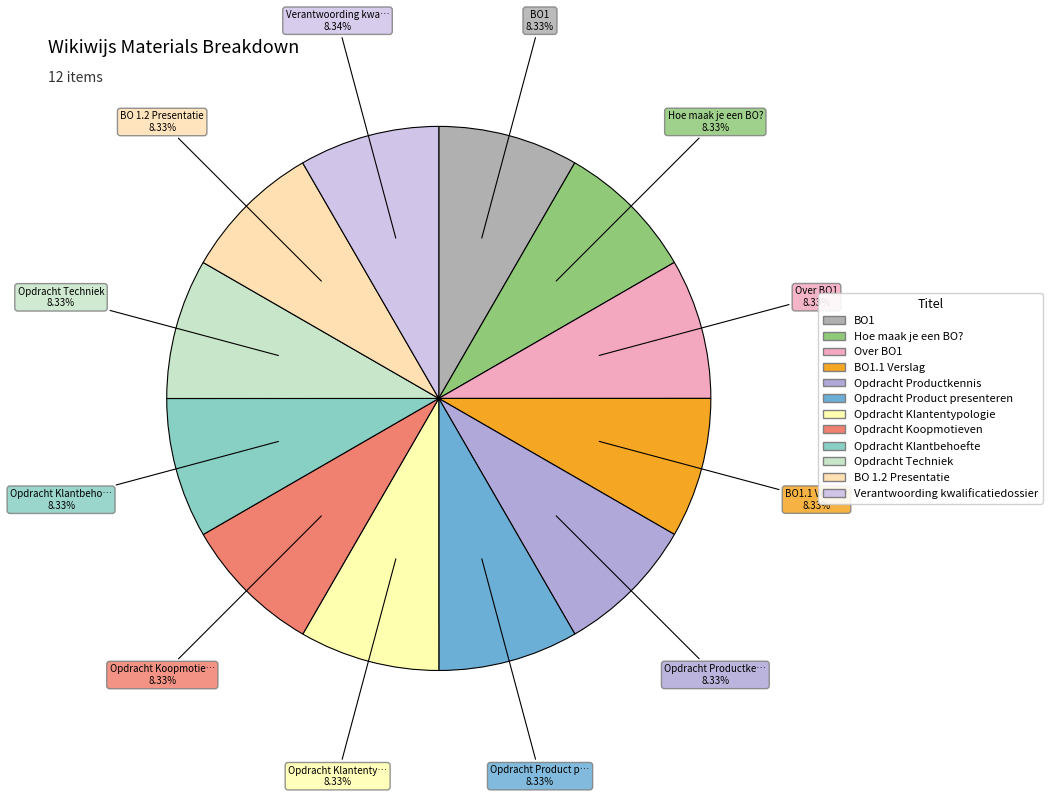

How many slices are in this pie chart?

12